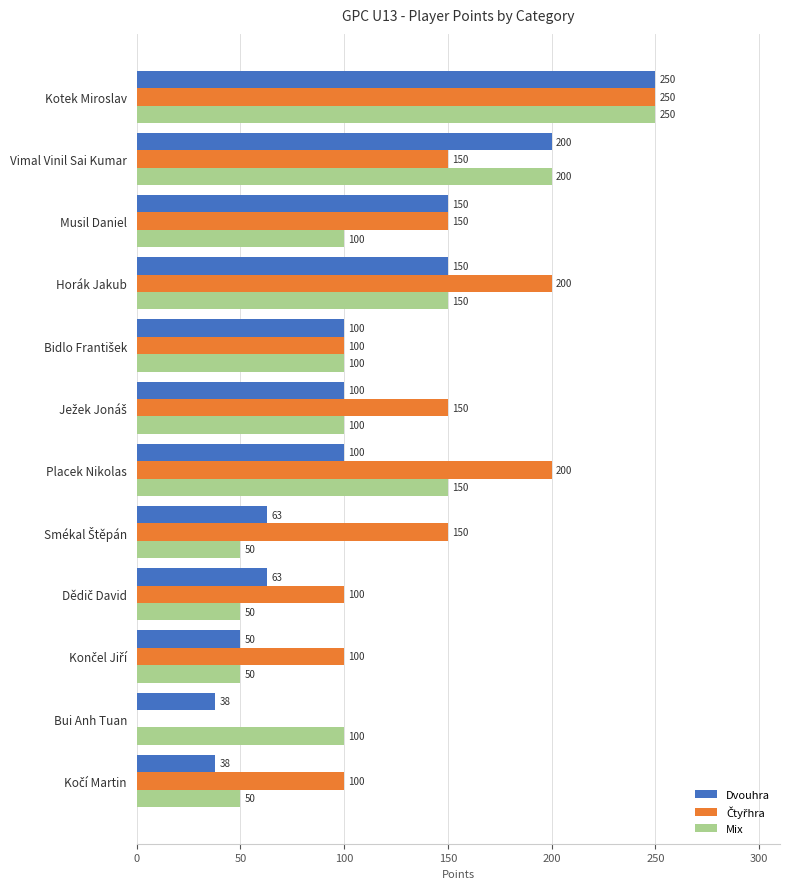

Which series changed the most between Kotek Miroslav and Musil Daniel?

Mix